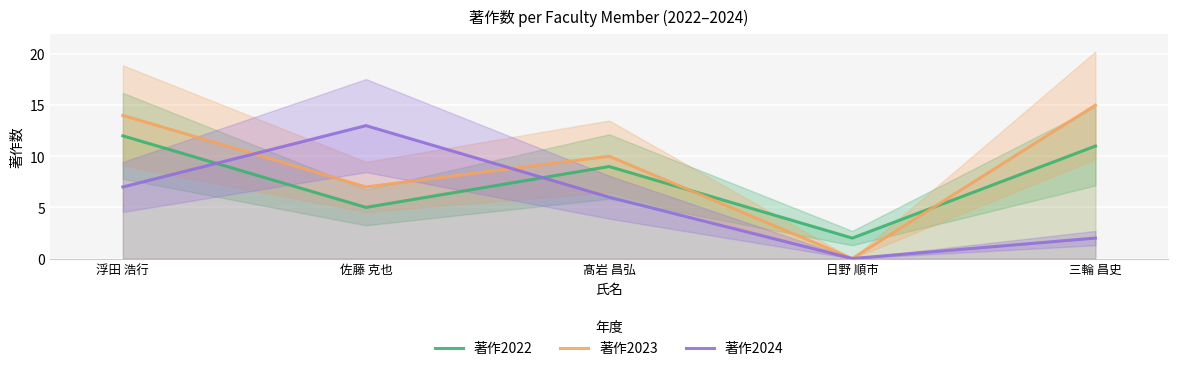

At which category does 著作2024 reach its first local peak?

佐藤 克也